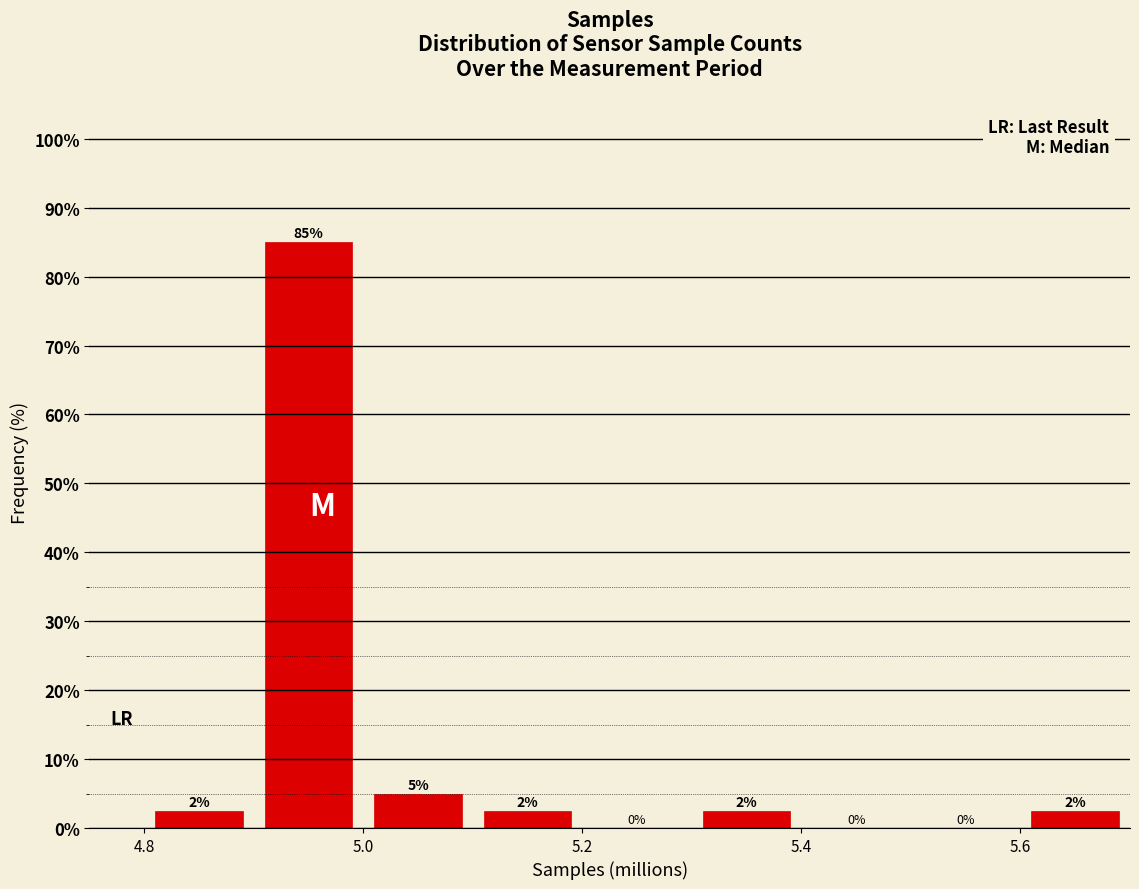

Over which range of the x-axis is the bar tallest?

4.9 to 5.0